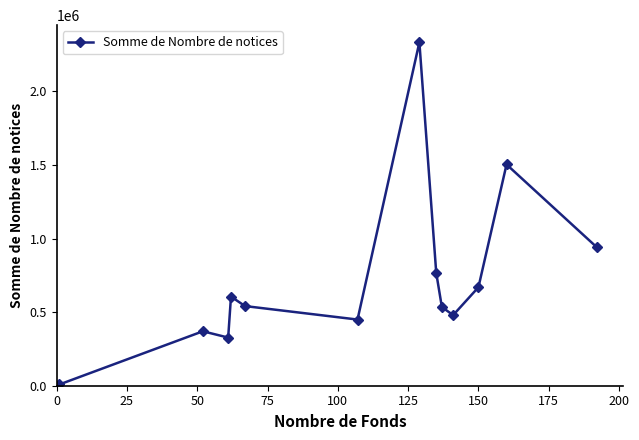

What is the maximum value shown in the chart?

2333049